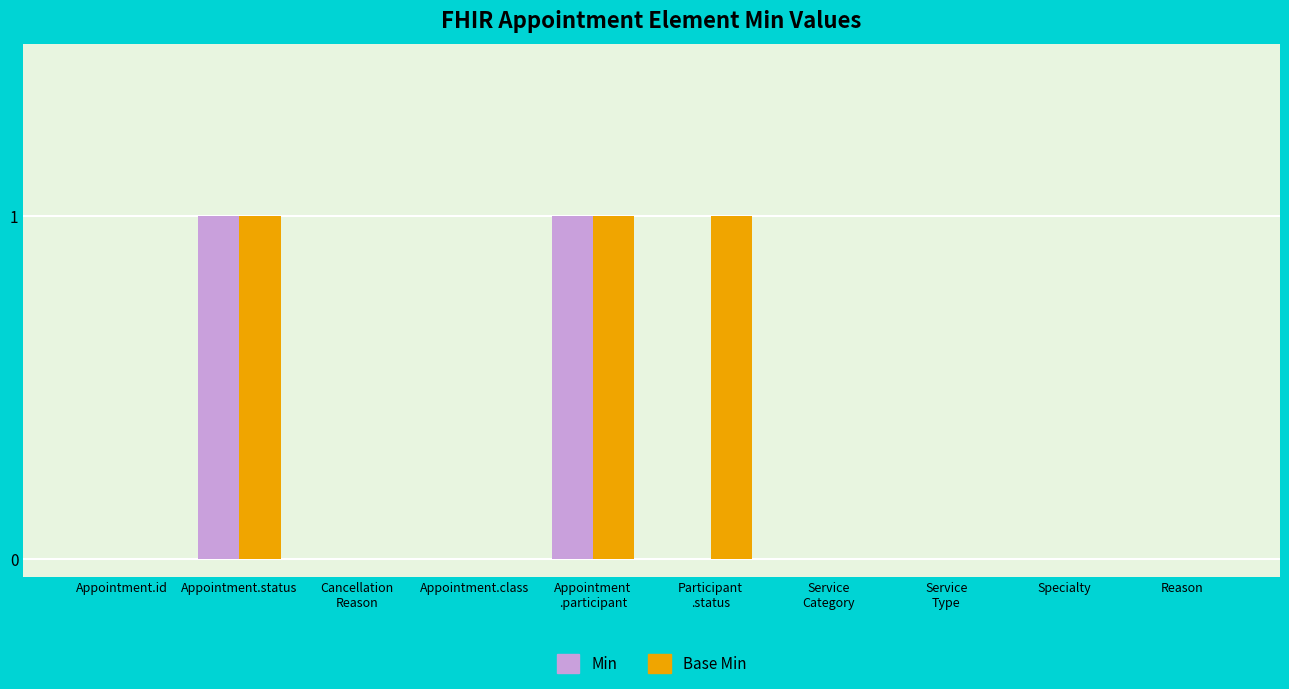

The Base Min series shows 1 at Service
Category. True or false?

False